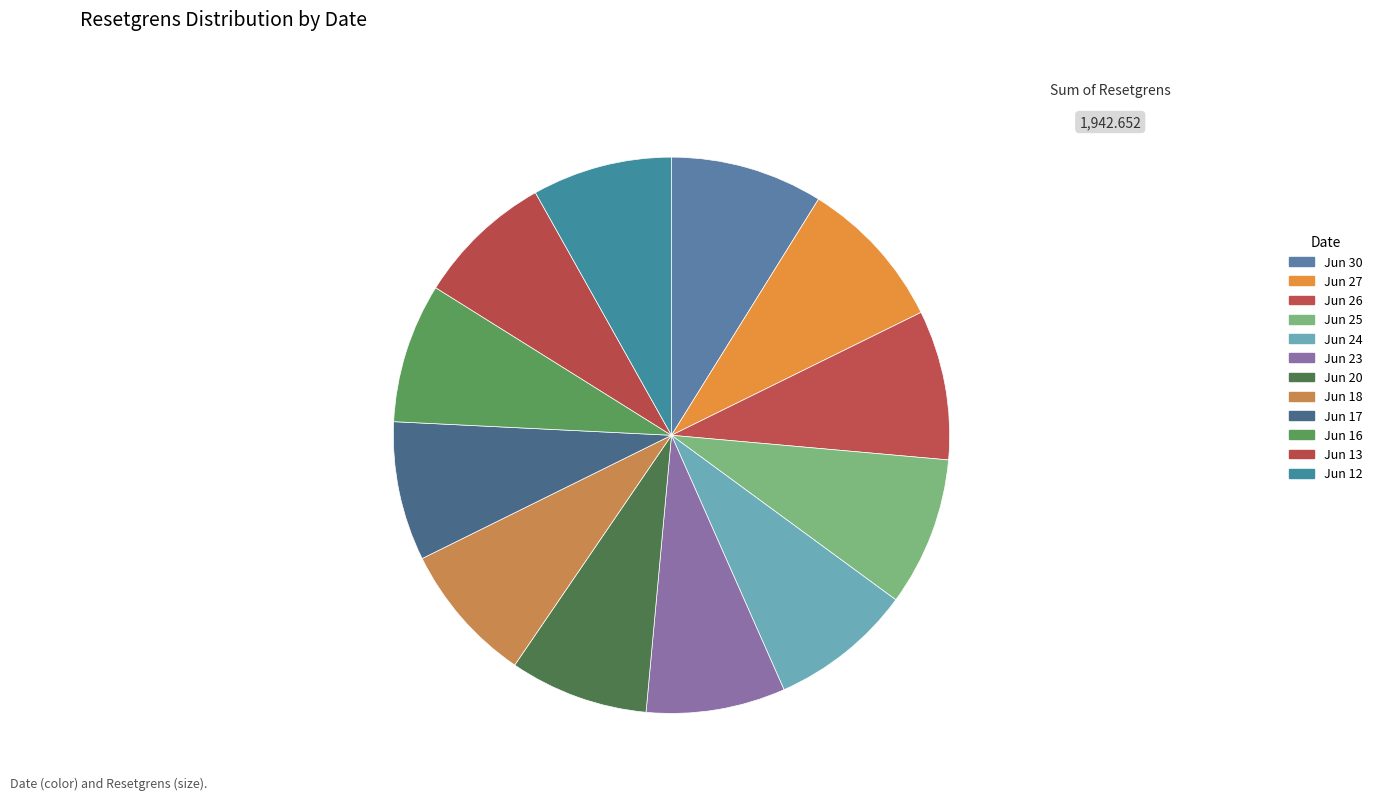

How many segments does this pie chart have?

12